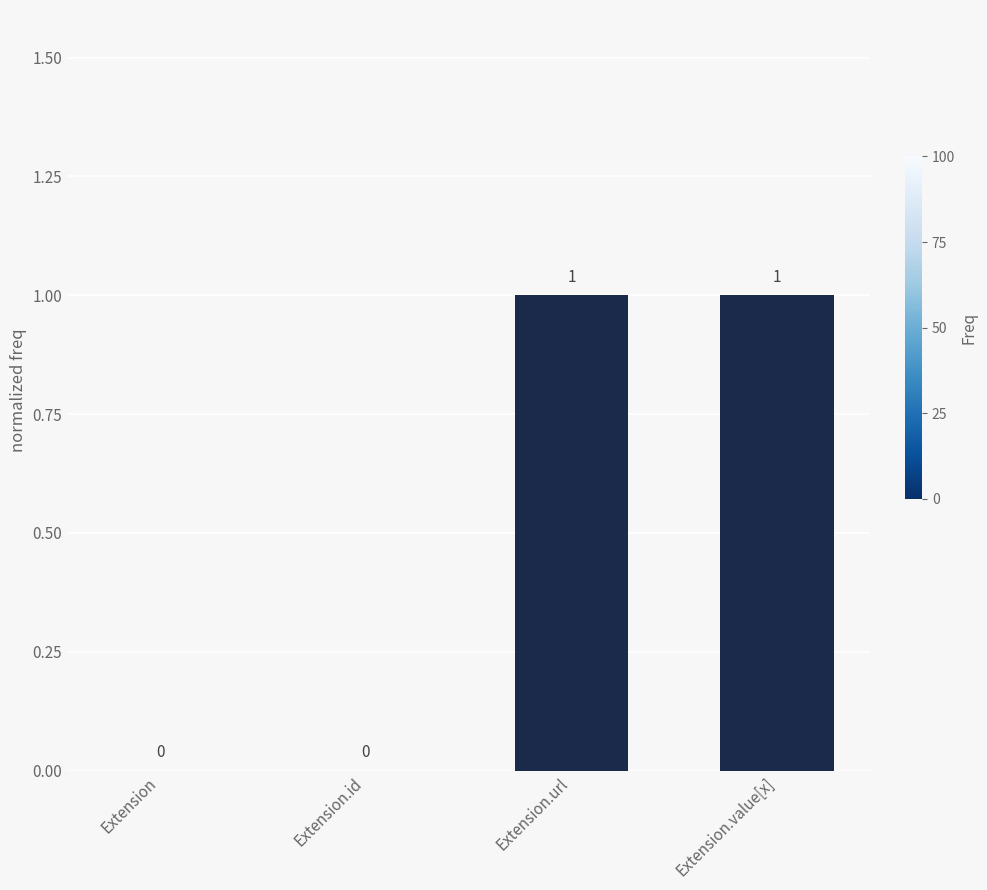

Between Extension and Extension.url, which is larger?

Extension.url